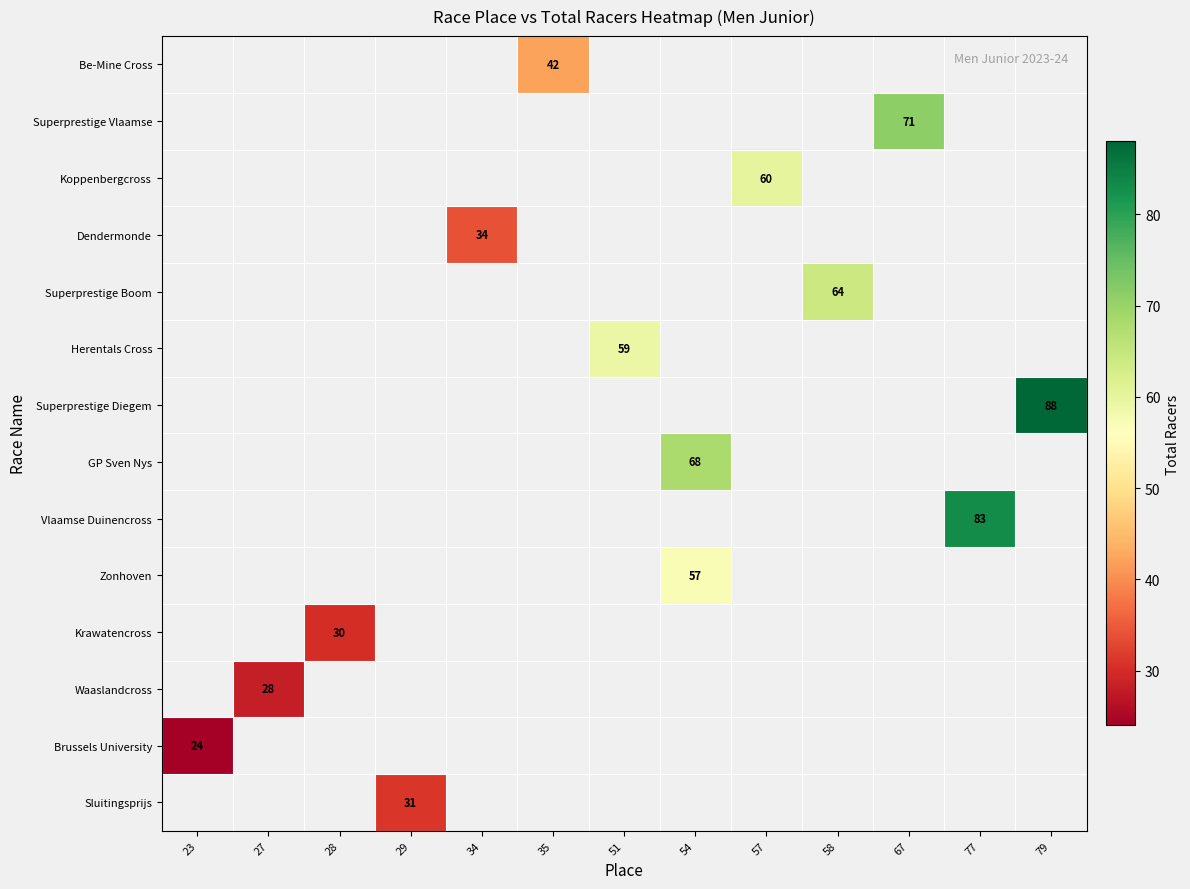

The value of Sluitingsprijs at 29 is 31. True or false?

True